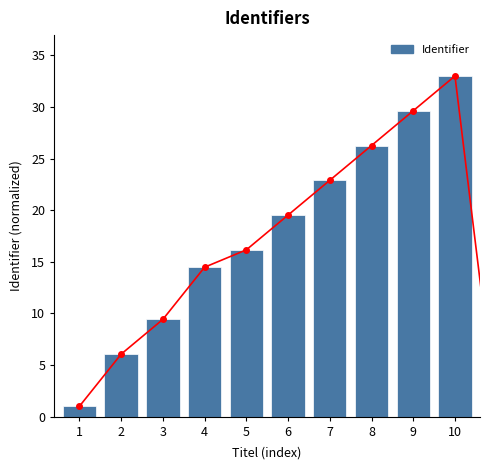

Which has a higher value, 8 or 2?

8